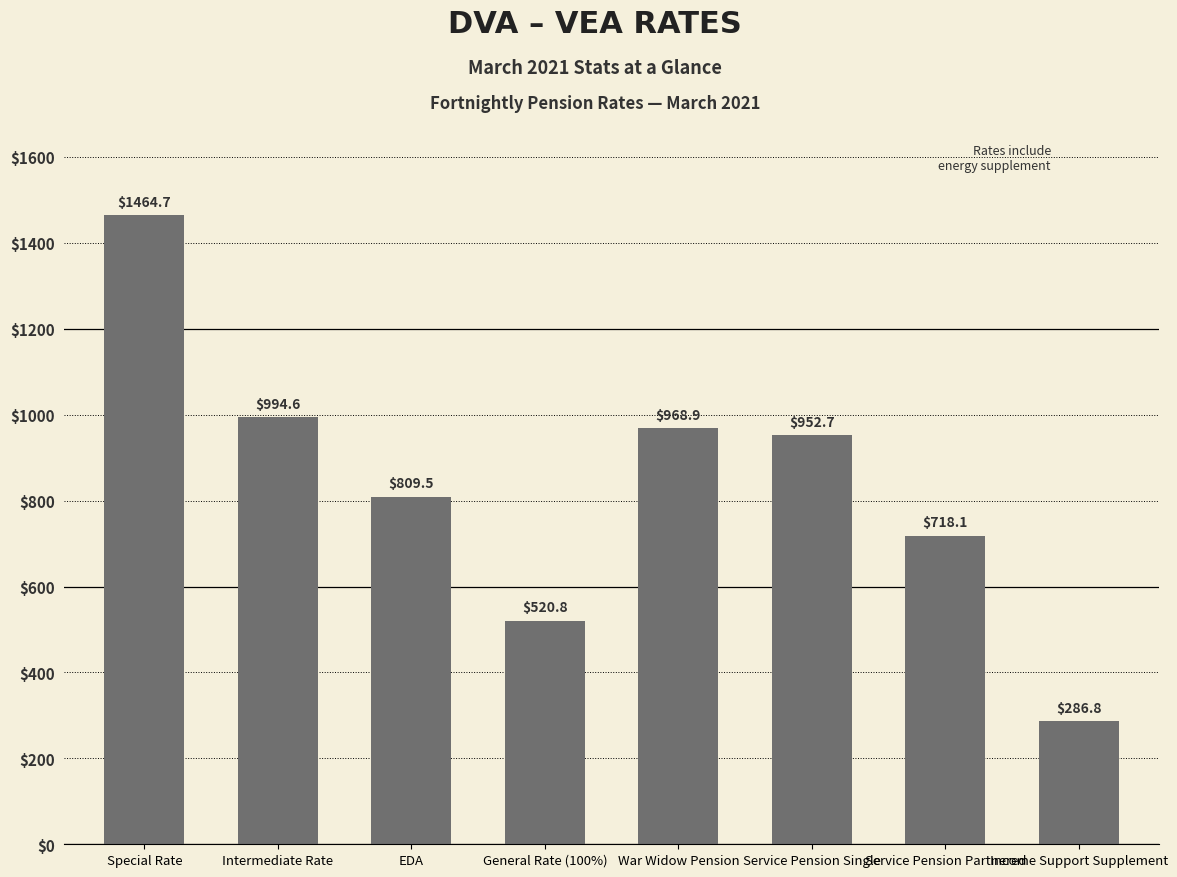

List the labels in order of value, largest first.

Special Rate, Intermediate Rate, War Widow Pension, Service Pension Single, EDA, Service Pension Partnered, General Rate (100%), Income Support Supplement